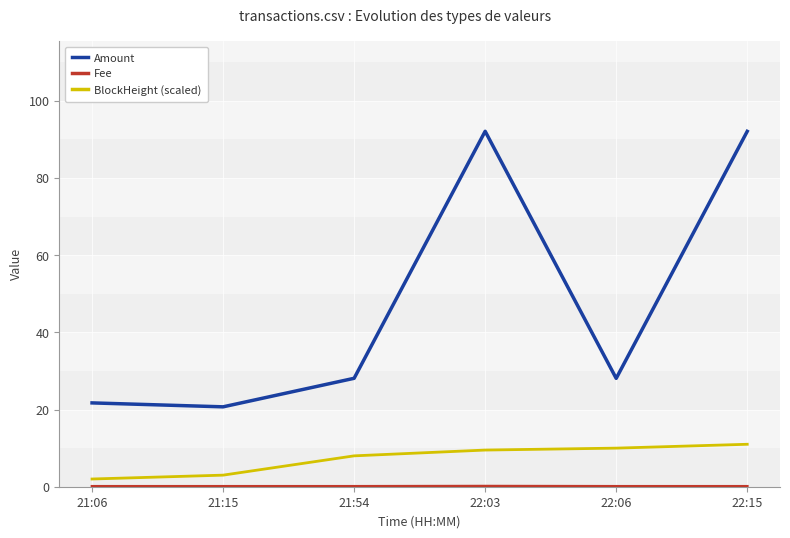

Which series has the widest spread of values?

Amount